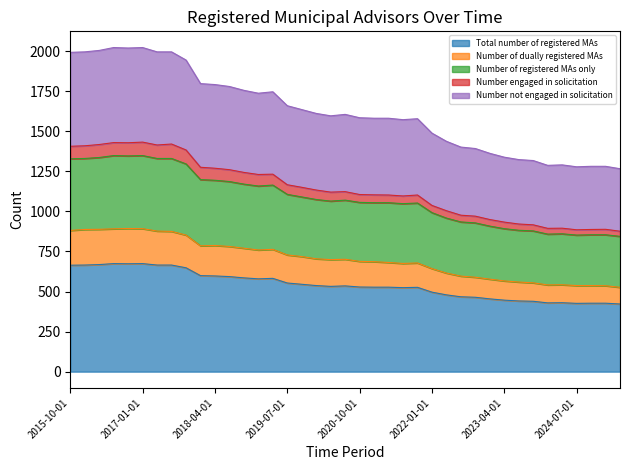

List the labels in order of Number of dually registered MAs value, smallest first.

2025-04-01, 2025-01-01, 2024-07-01, 2024-10-01, 2024-01-01, 2024-04-01, 2023-10-01, 2023-07-01, 2023-04-01, 2023-01-01, 2022-10-01, 2022-07-01, 2022-04-01, 2022-01-01, 2021-07-01, 2021-10-01, 2021-04-01, 2021-01-01, 2020-10-01, 2020-04-01, 2020-07-01, 2020-01-01, 2019-10-01, 2019-07-01, 2019-01-01, 2019-04-01, 2018-10-01, 2018-07-01, 2018-01-01, 2018-04-01, 2017-10-01, 2017-07-01, 2017-04-01, 2015-10-01, 2016-01-01, 2016-04-01, 2016-07-01, 2017-01-01, 2016-10-01